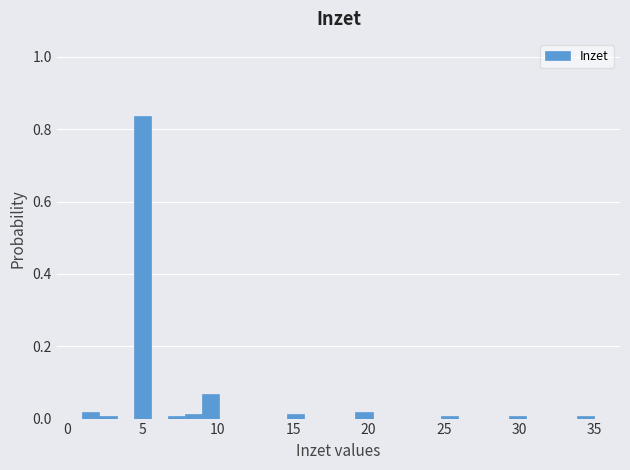

Around what value on the x-axis is the tallest bar? Give the approximate position of its centre, as read against the axis.

5.0